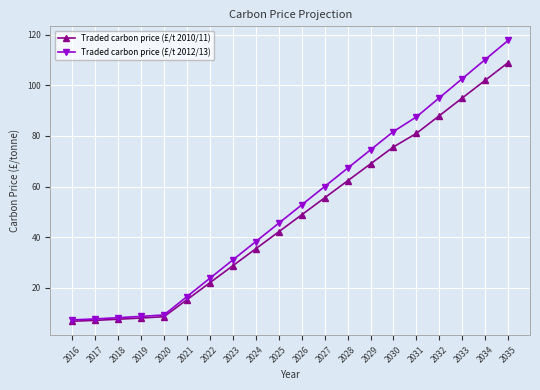

Which series has the largest range (max minus min)?

Traded carbon price (£/t 2012/13)